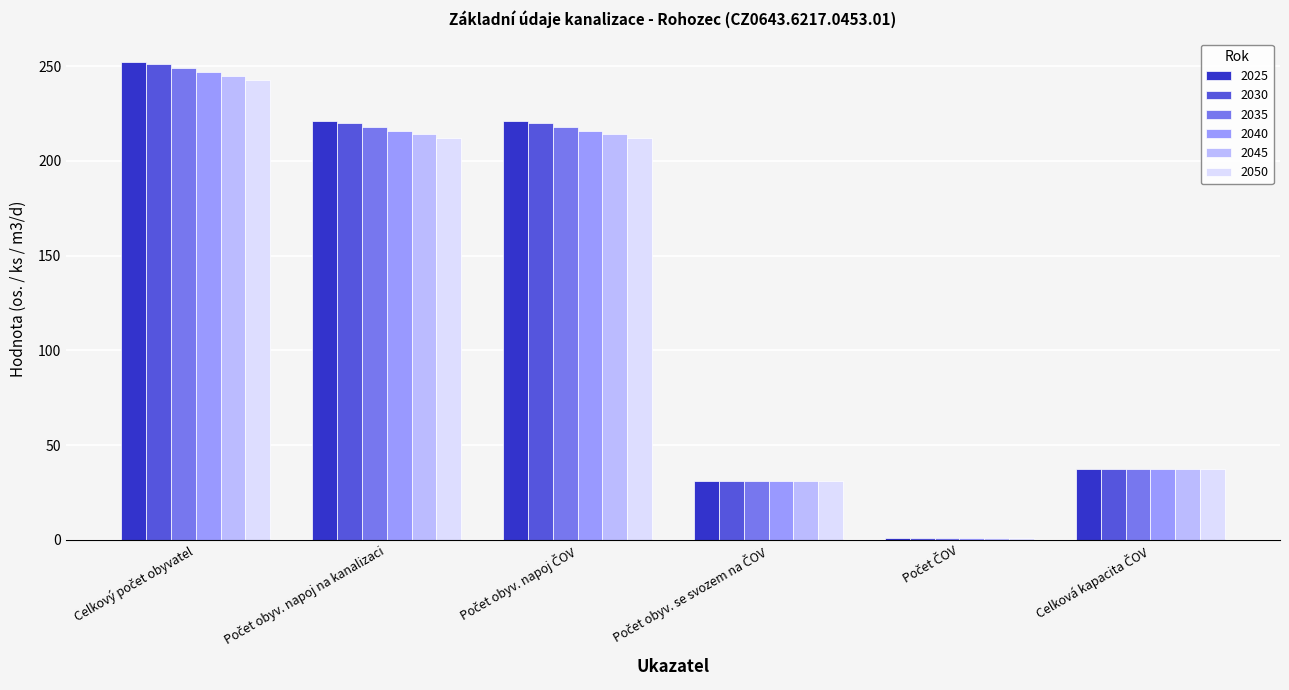

What is the highest value of the 2050 series?

243.0